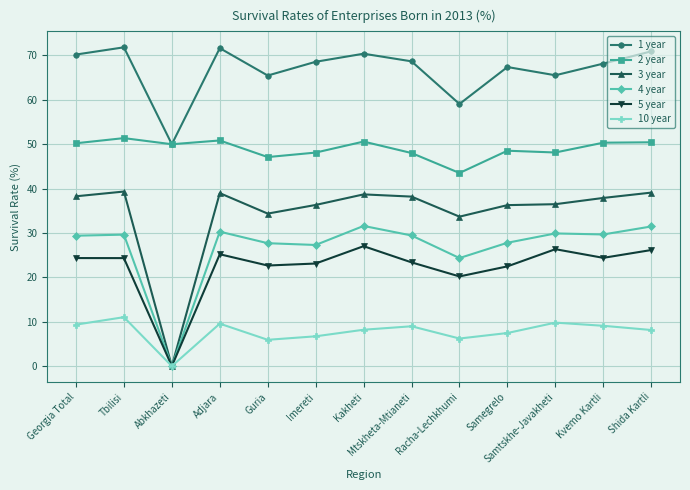

What is the difference between the highest and lowest values at Samegrelo?

59.9